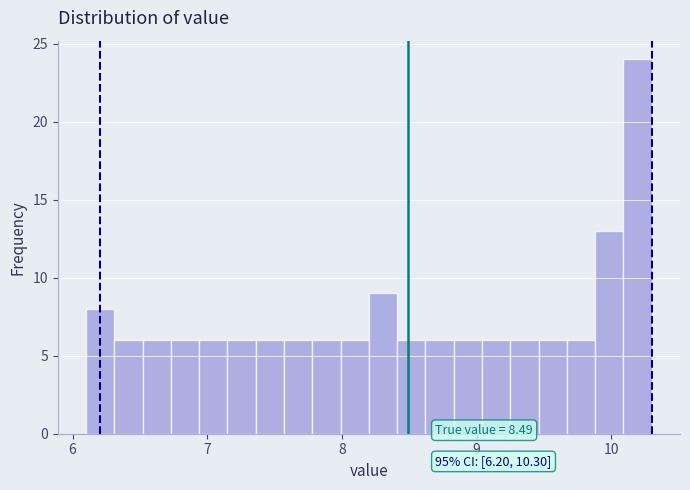

Read against the x-axis, roughly where is the centre of the tallest bar?

10.2